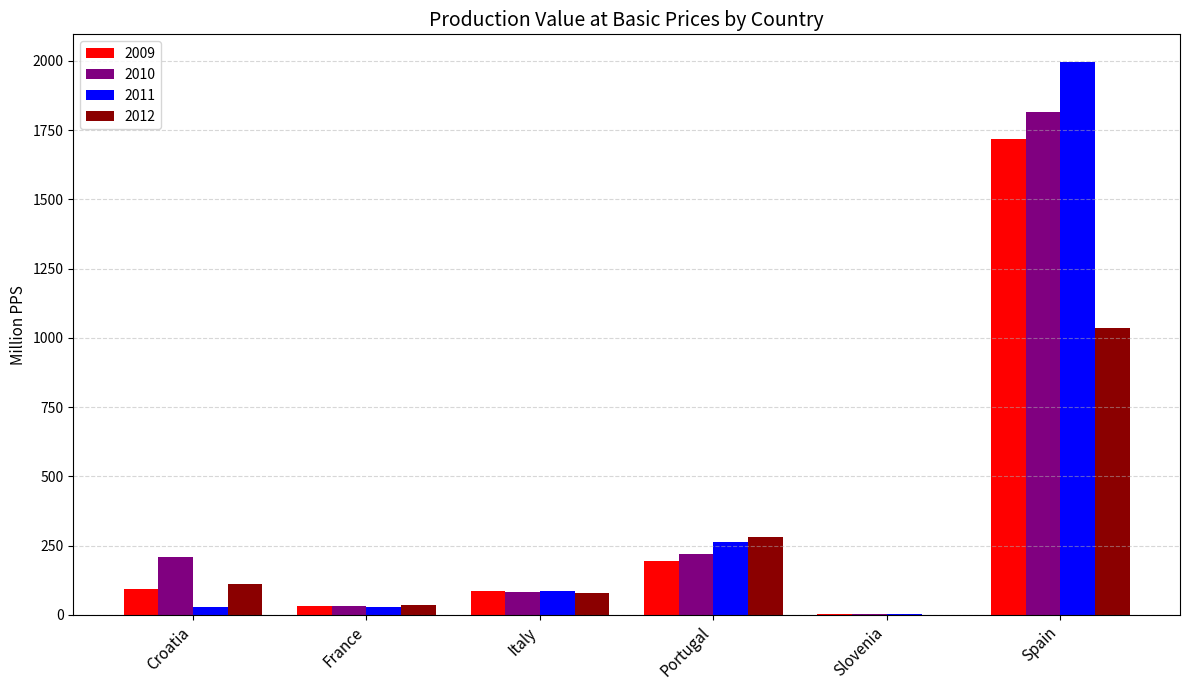

True or false: 2009 has a value of 1718.9 at Spain.

True